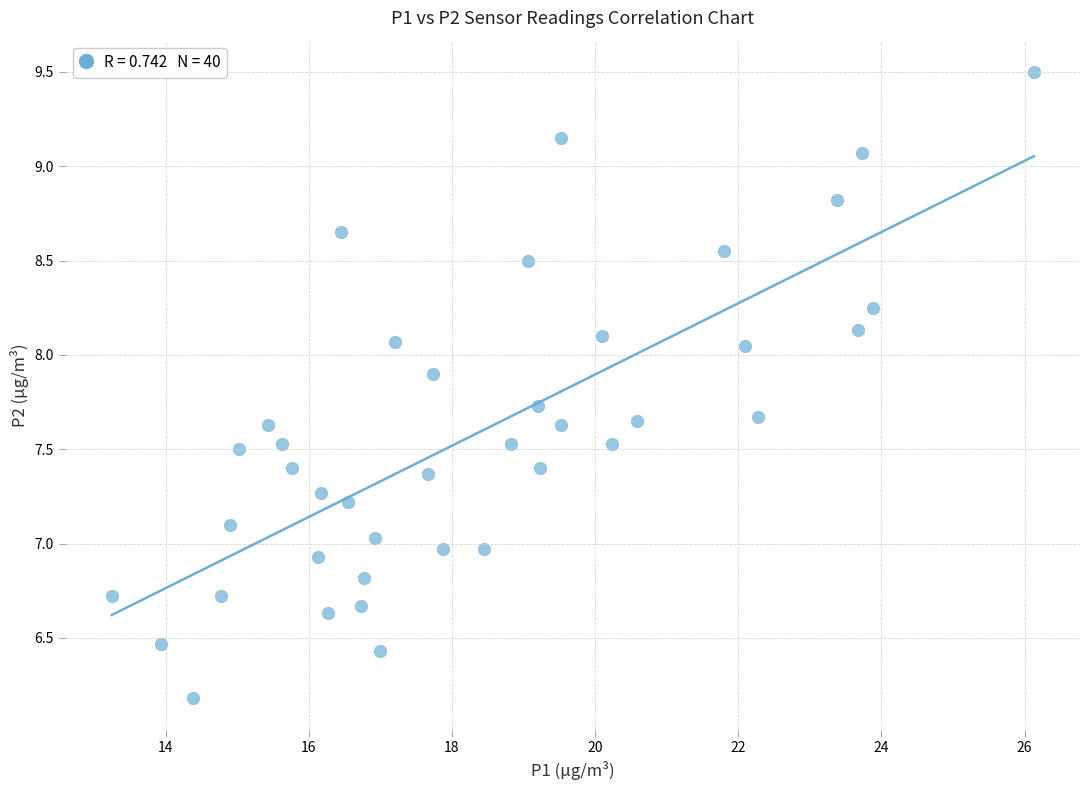

What is the range of Y values (max minus min)?

3.3